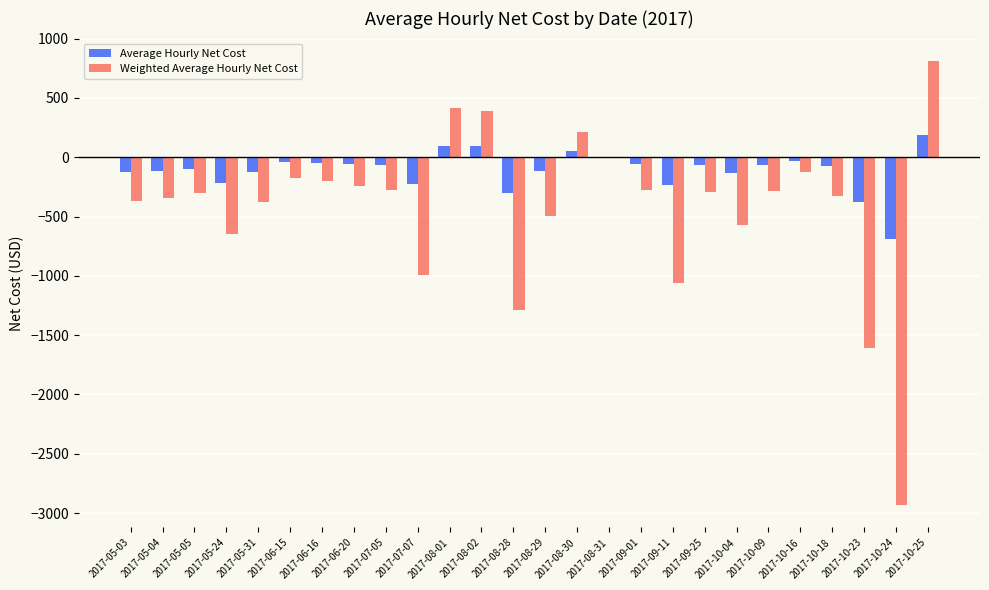

Which series has the largest total across all categories?

Average Hourly Net Cost